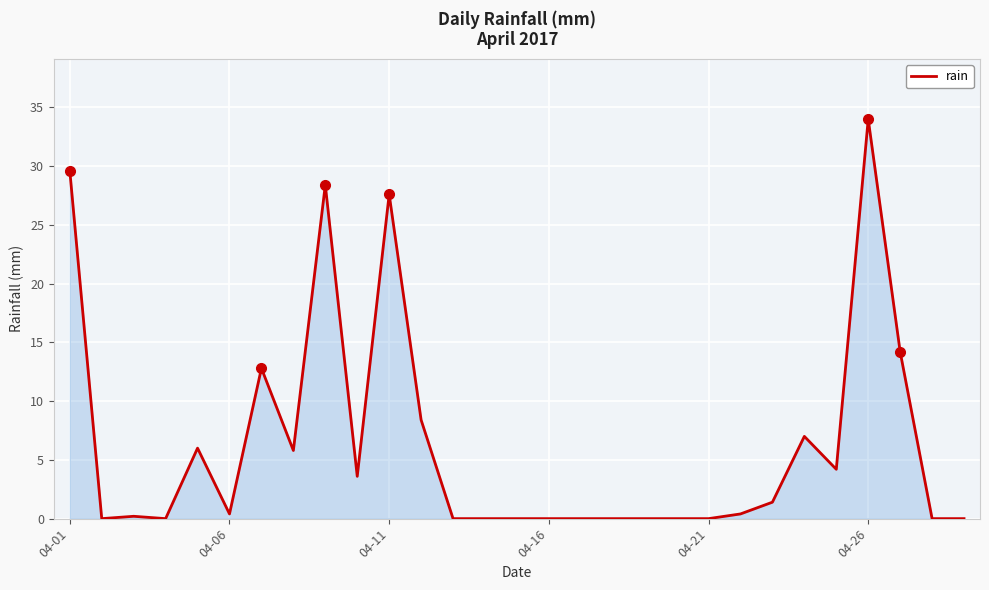

What is the average value?

6.3